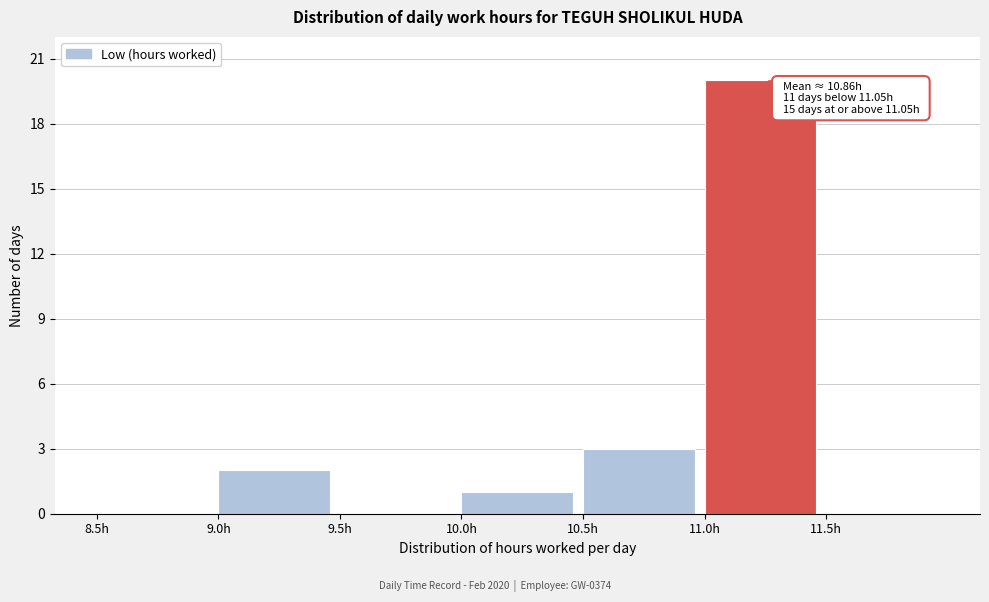

Which range on the x-axis has the tallest bar?

11.0 to 11.5